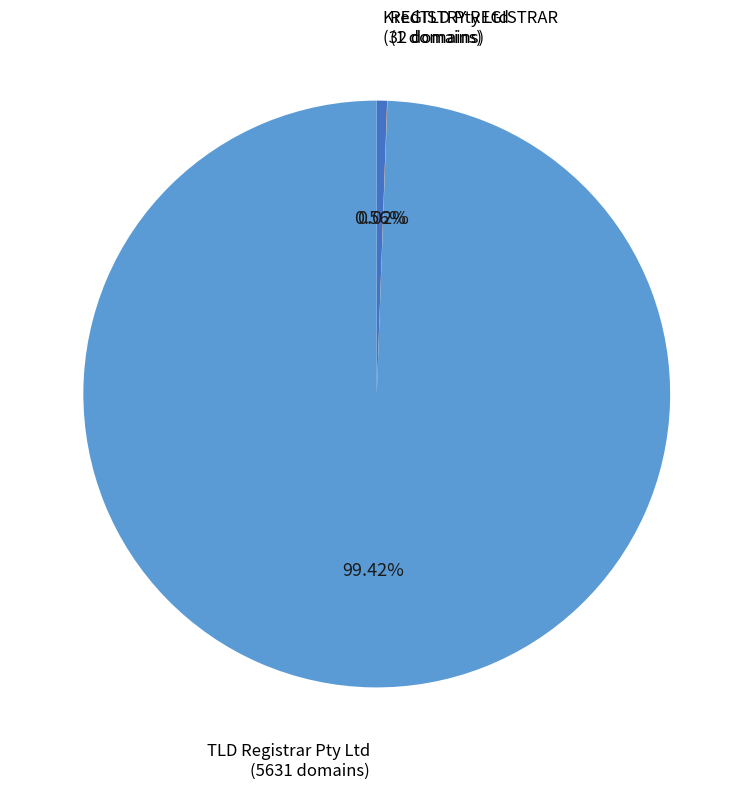

Is there a majority slice in this chart?

Yes